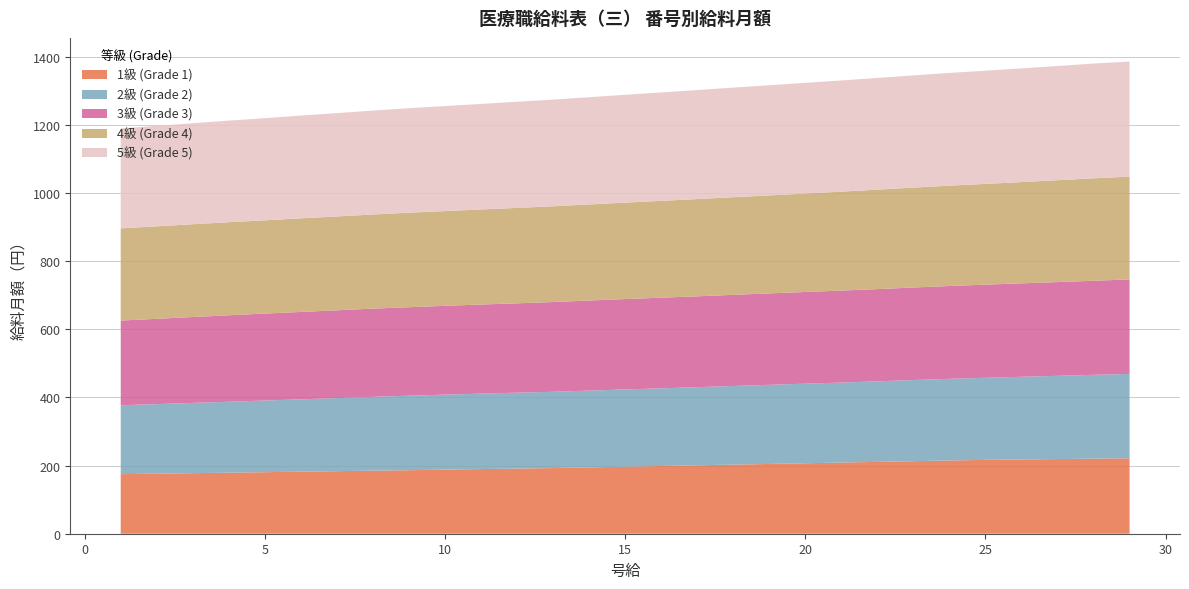

What is the highest value of the 1級 (Grade 1) series?

221.5